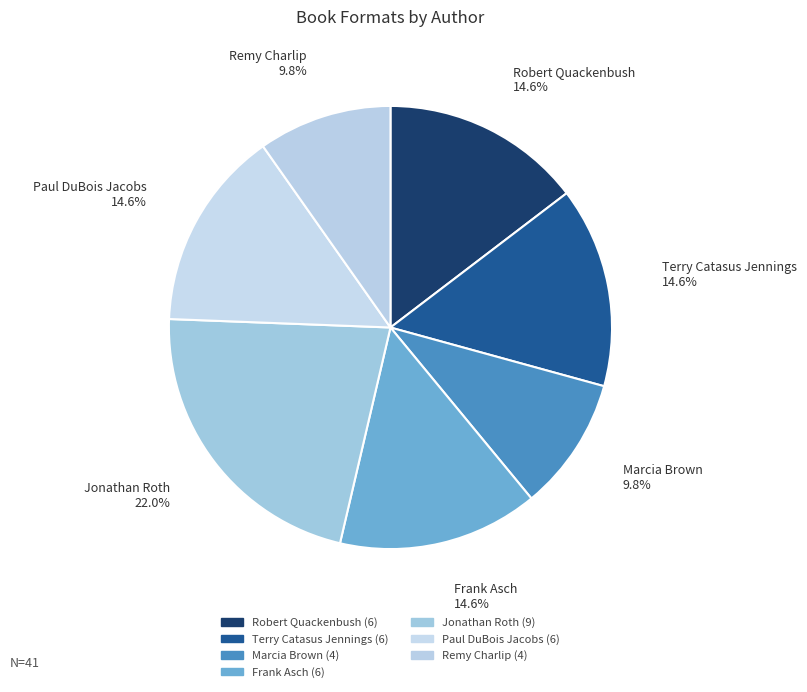

How many segments does this pie chart have?

7